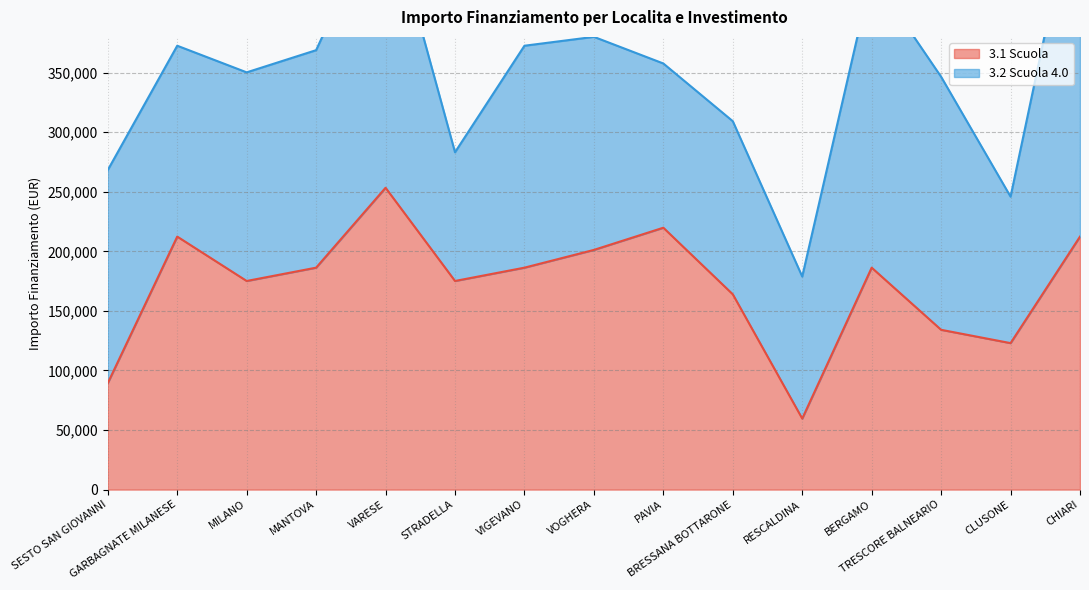

At which category does the chart reach its minimum across all series?

RESCALDINA